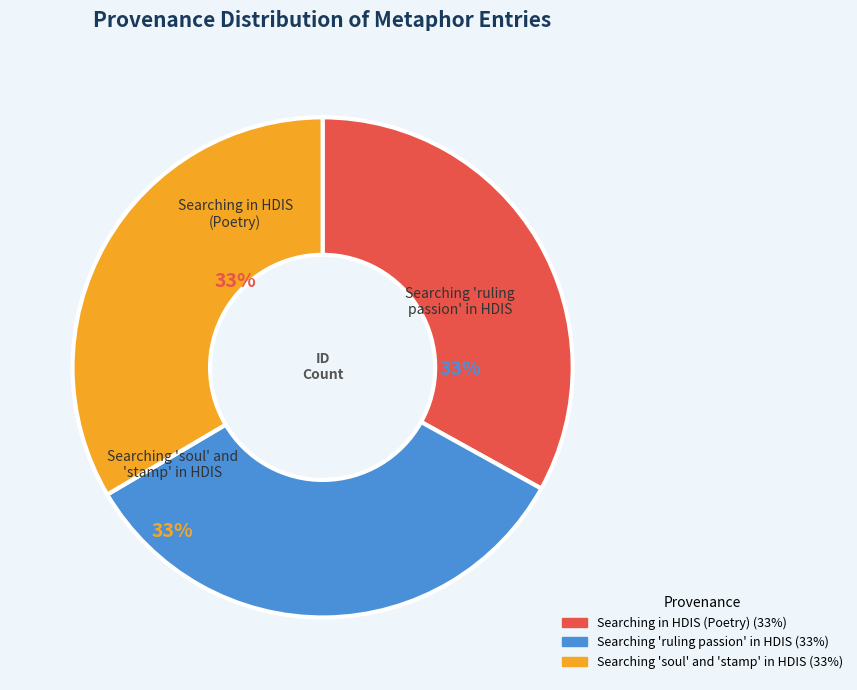

Is there any slice that represents more than half of the pie?

No